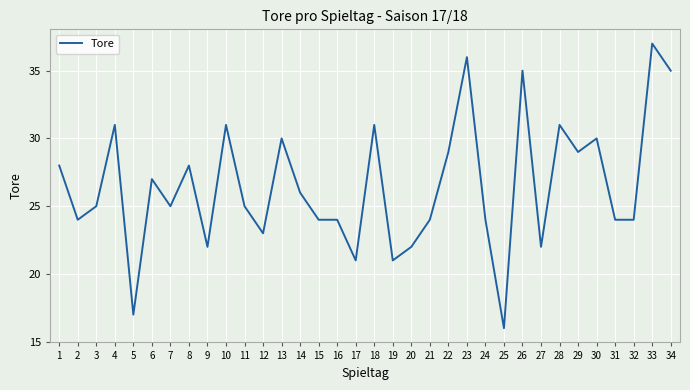

The value at 15 is 32. True or false?

False